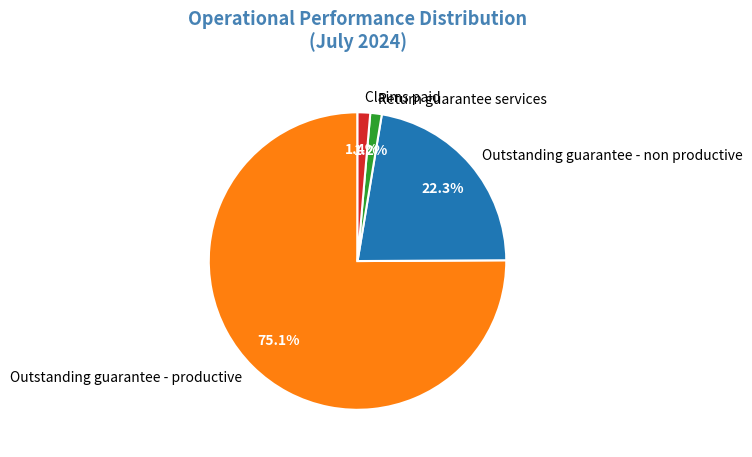

Does Outstanding guarantee - non productive represent more than half of the total?

No